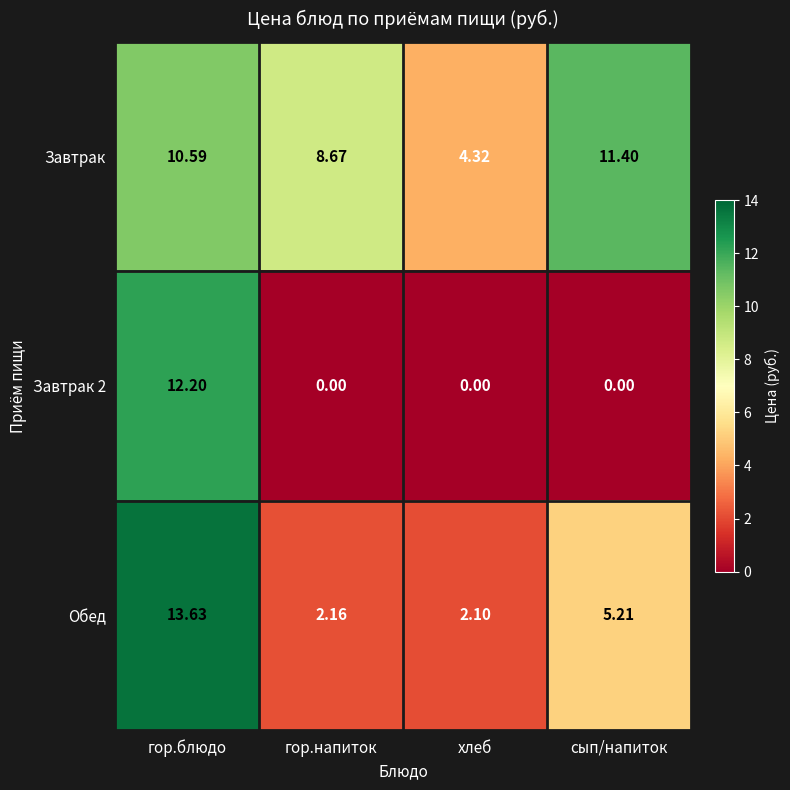

At which label does Завтрак 2 reach its peak?

гор.блюдо